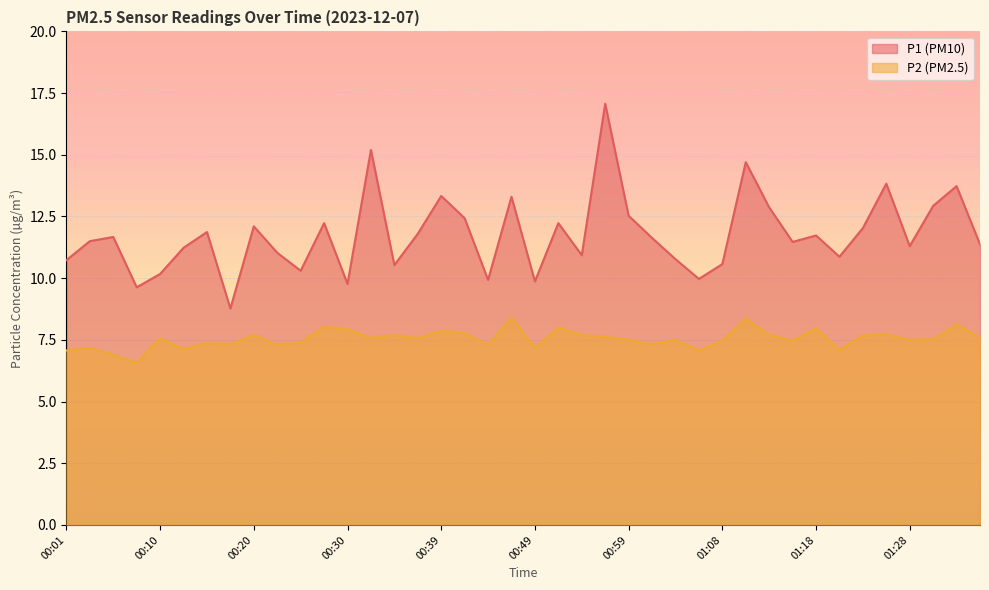

What is the difference between the P1 values at 00:54 and 00:32?

4.3